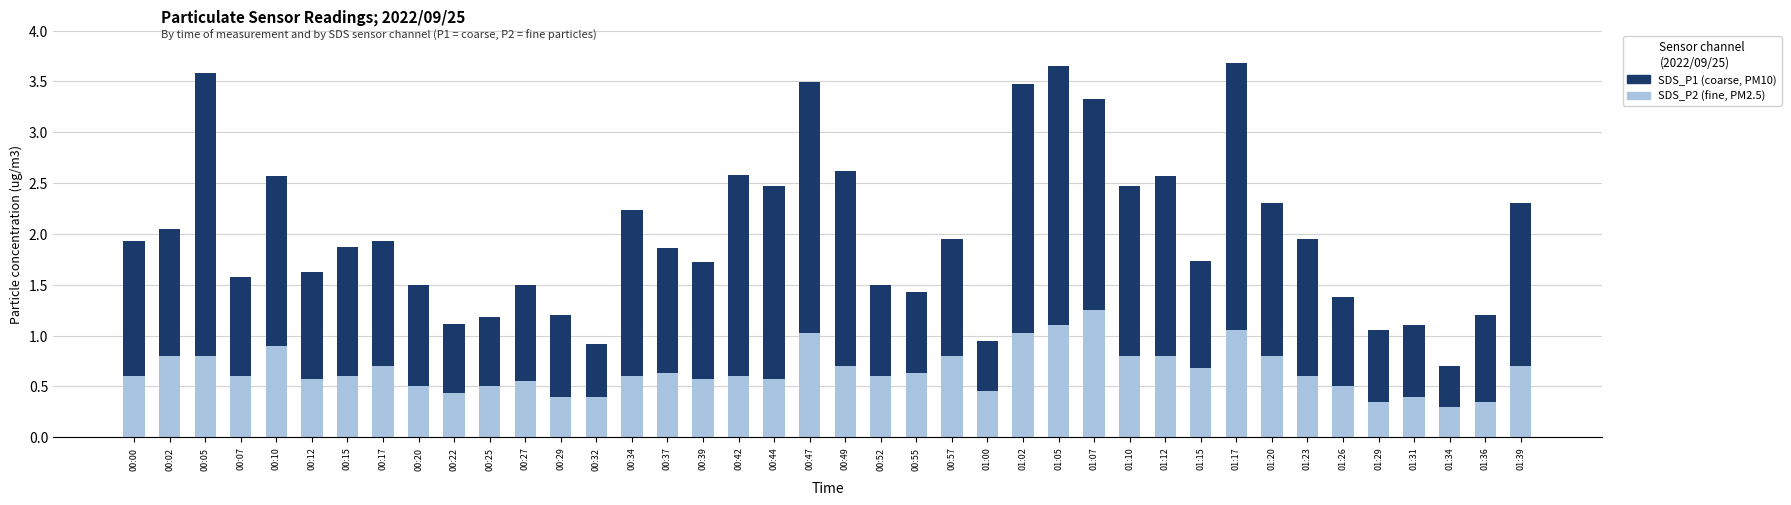

Count the number of data series in this chart.

2